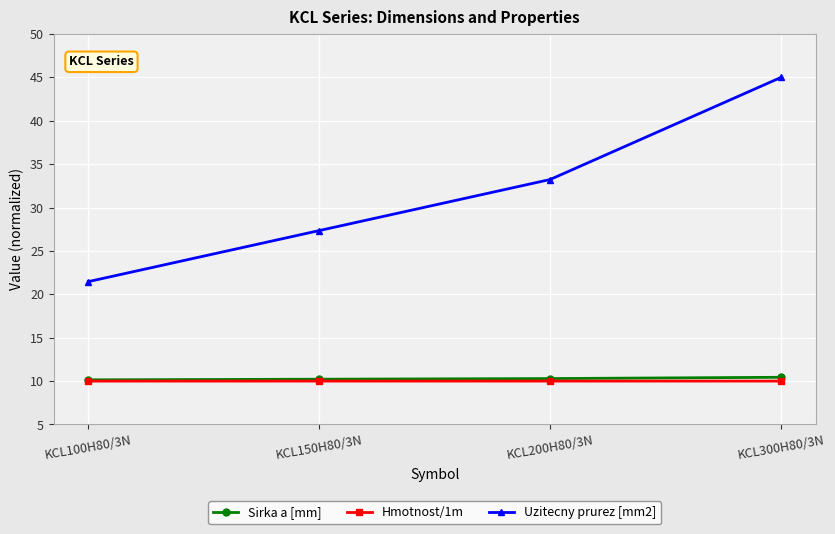

What is the approximate value of Uzitecny prurez [mm2] at KCL200H80/3N?

33.2